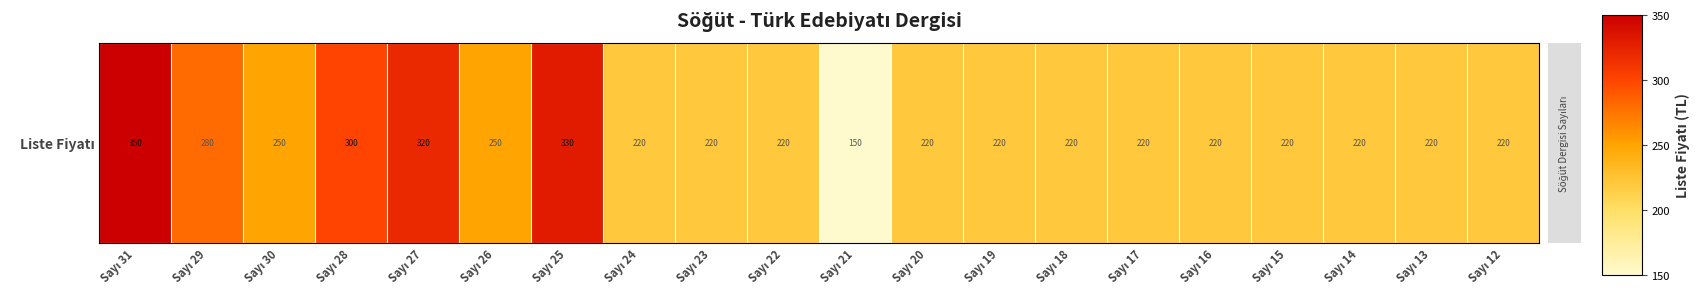

Approximately how many times larger is the value at Sayı 24 compared to Sayı 13?

1.0